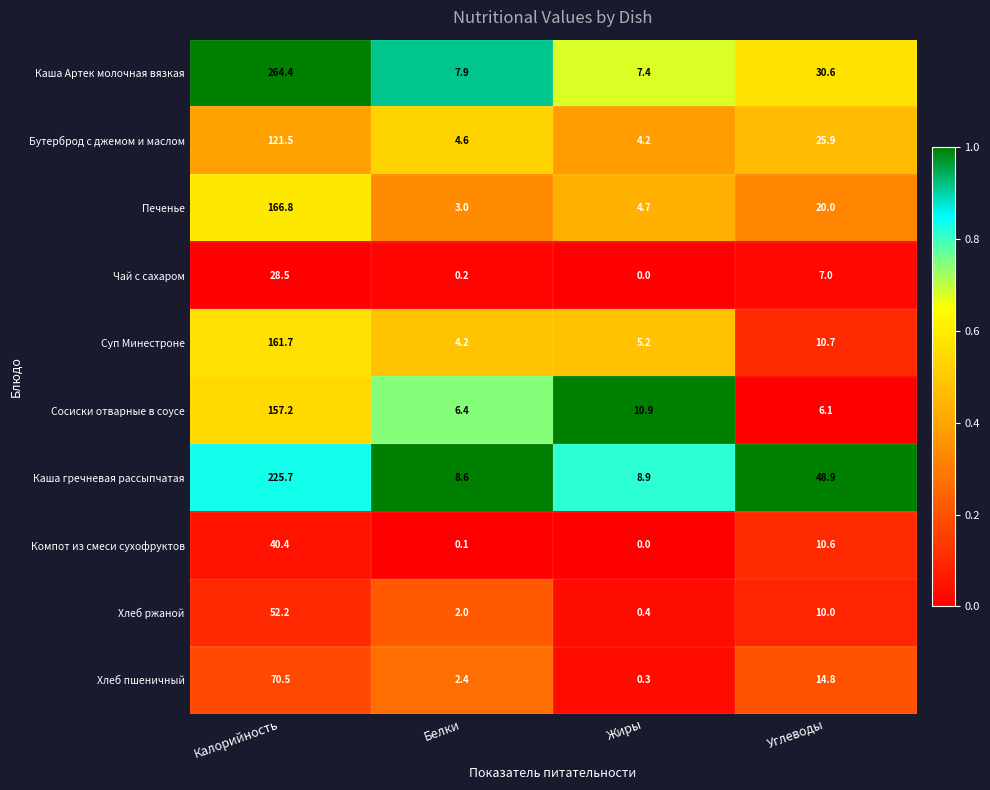

Which series has the largest total across all categories?

Каша Артек молочная вязкая